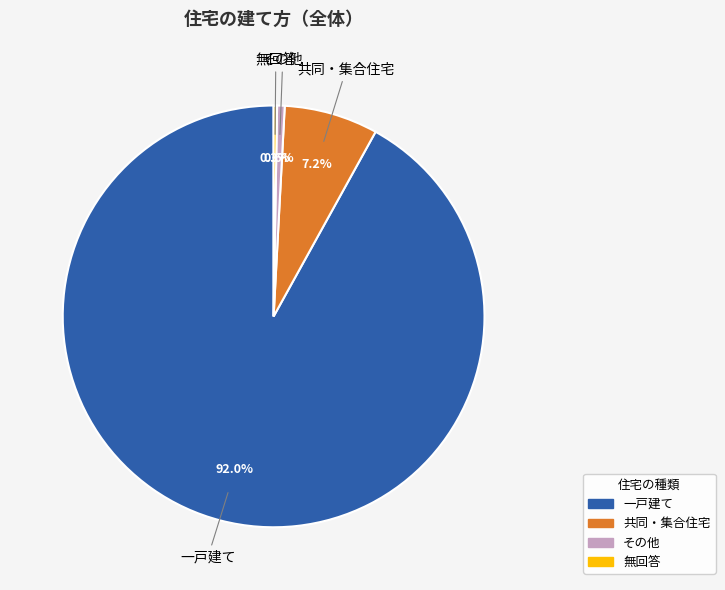

Does 一戸建て represent more than half of the total?

Yes